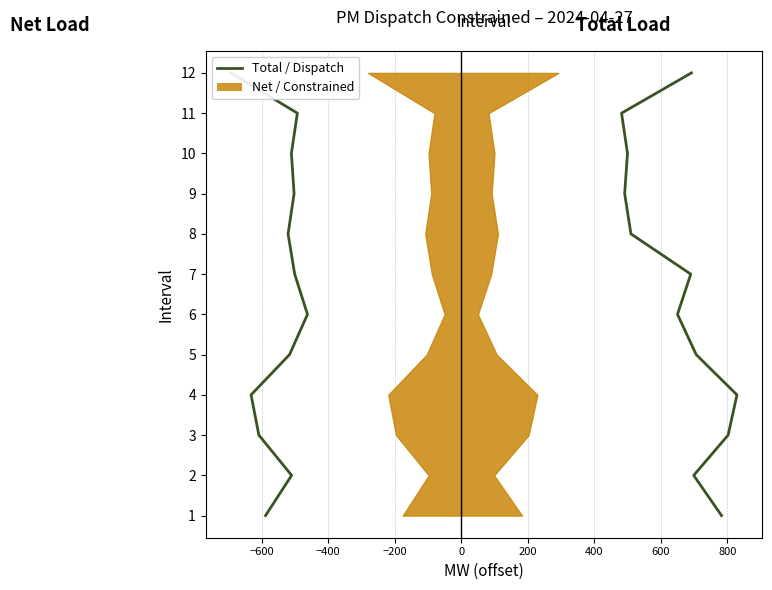

Which series has the widest spread of values?

Total_Load